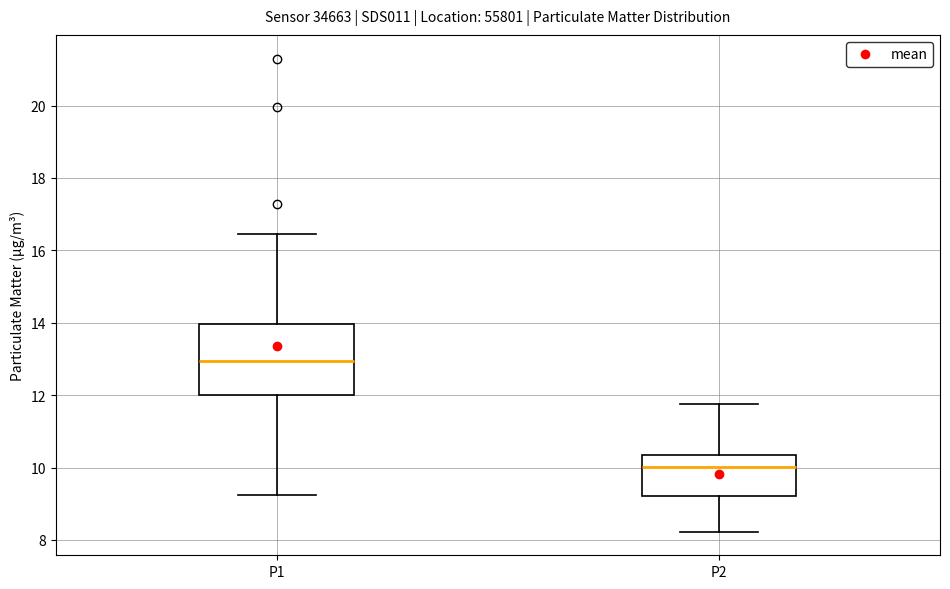

Reading left to right, transcribe this box plot: for each box, give where its median line is, the range the box spans, and where its two whiskers end, as read against the y-axis. The values are not printed on the chart, so give them approximately, as read against the axis.

P1: median 13.0, box 12.0 to 14.0, whiskers 9.2 to 16.4
P2: median 10.0, box 9.2 to 10.4, whiskers 8.2 to 11.8